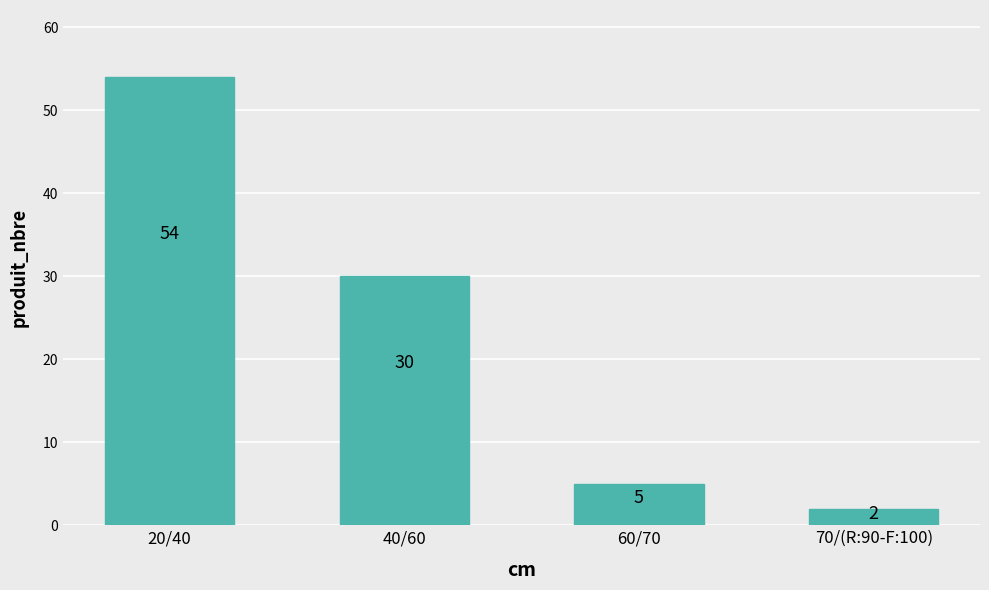

True or false: the data shows 25 at 20/40.

False